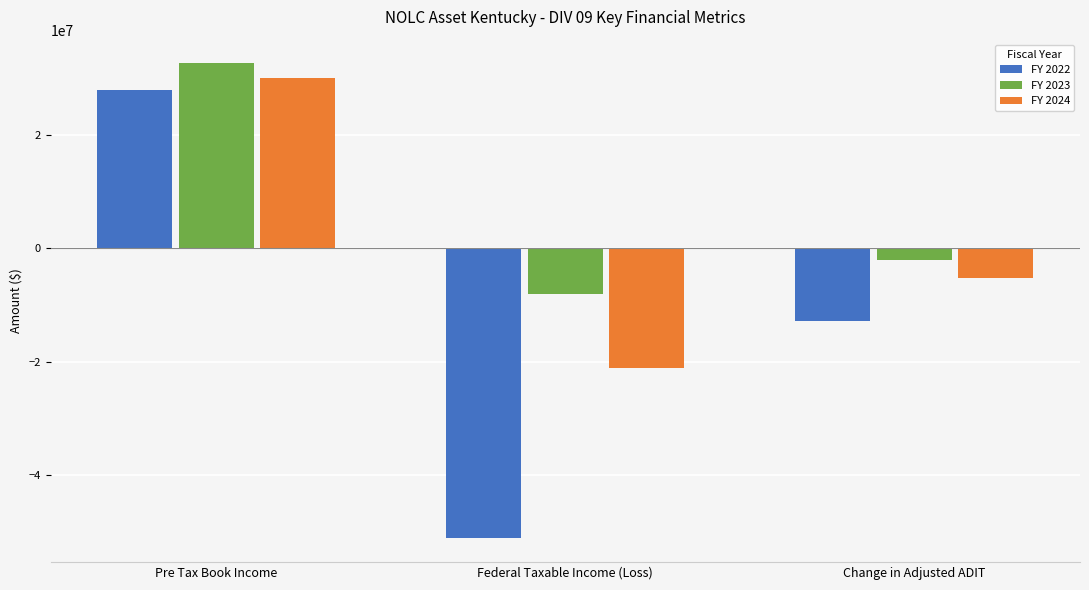

True or false: FY 2024 has a value of -29354471 at Federal Taxable Income (Loss).

False